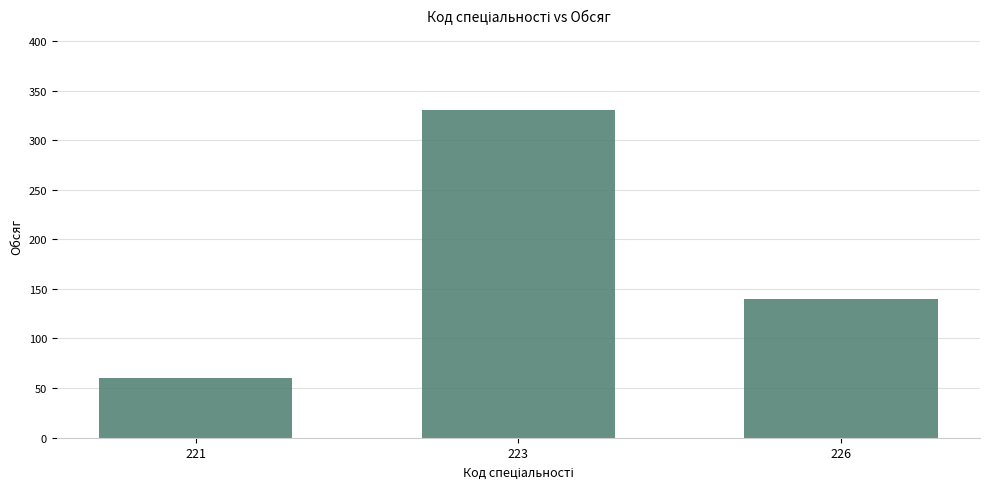

Is it true that the value at 223 is 515?

False